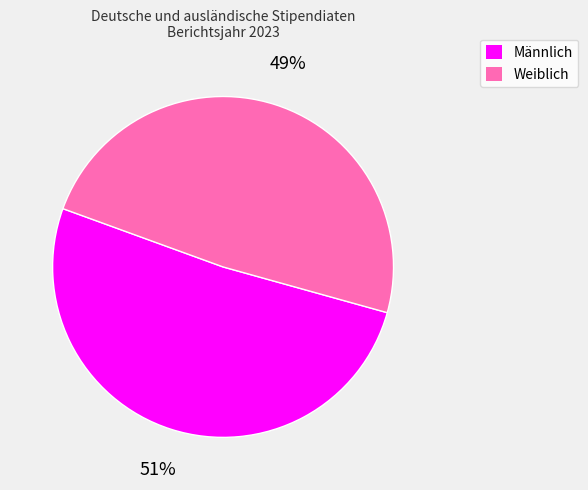

To the nearest percent, what is the average slice percentage?

50%